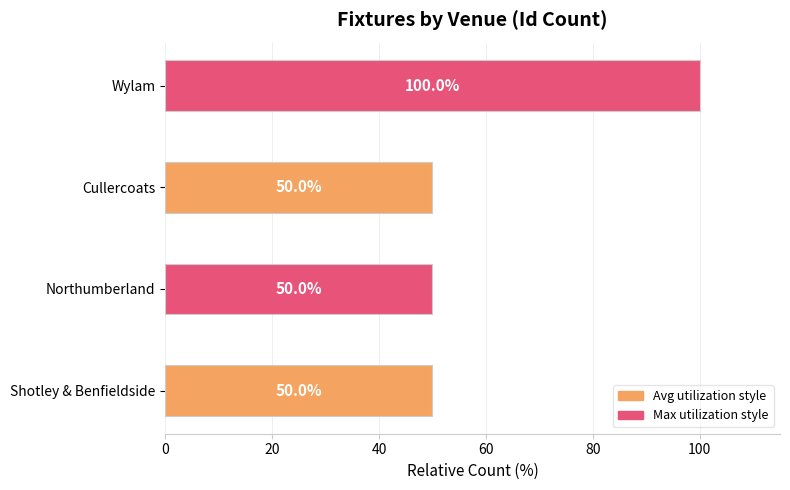

What is the difference between the maximum and minimum values?

50